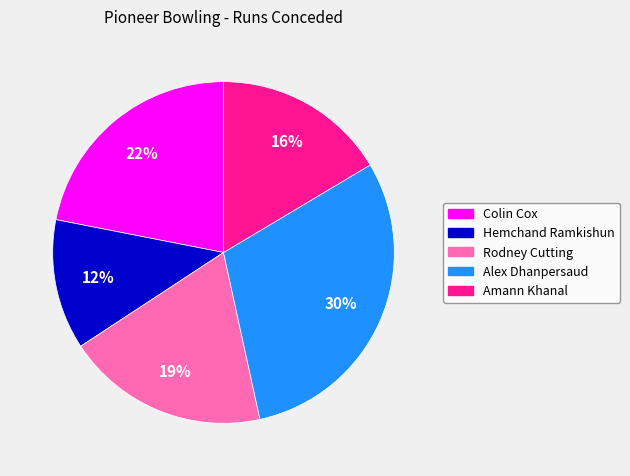

How many segments does this pie chart have?

5